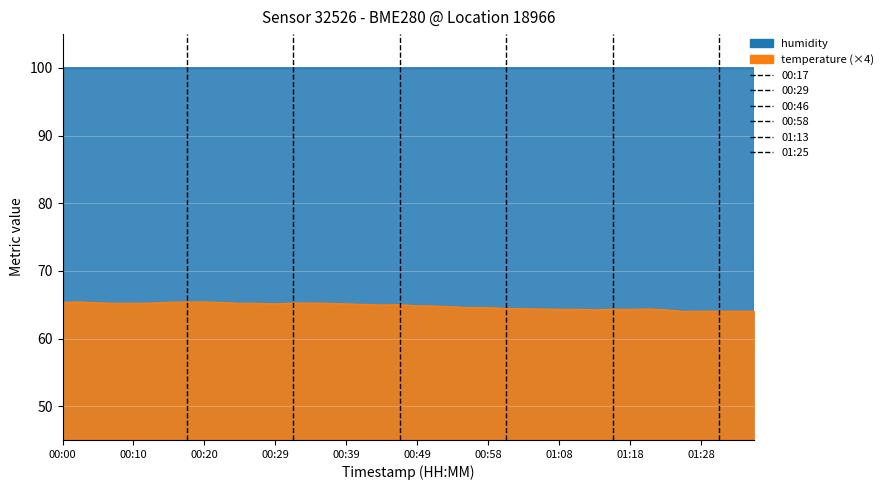

Which label corresponds to the largest value in the chart?

00:03